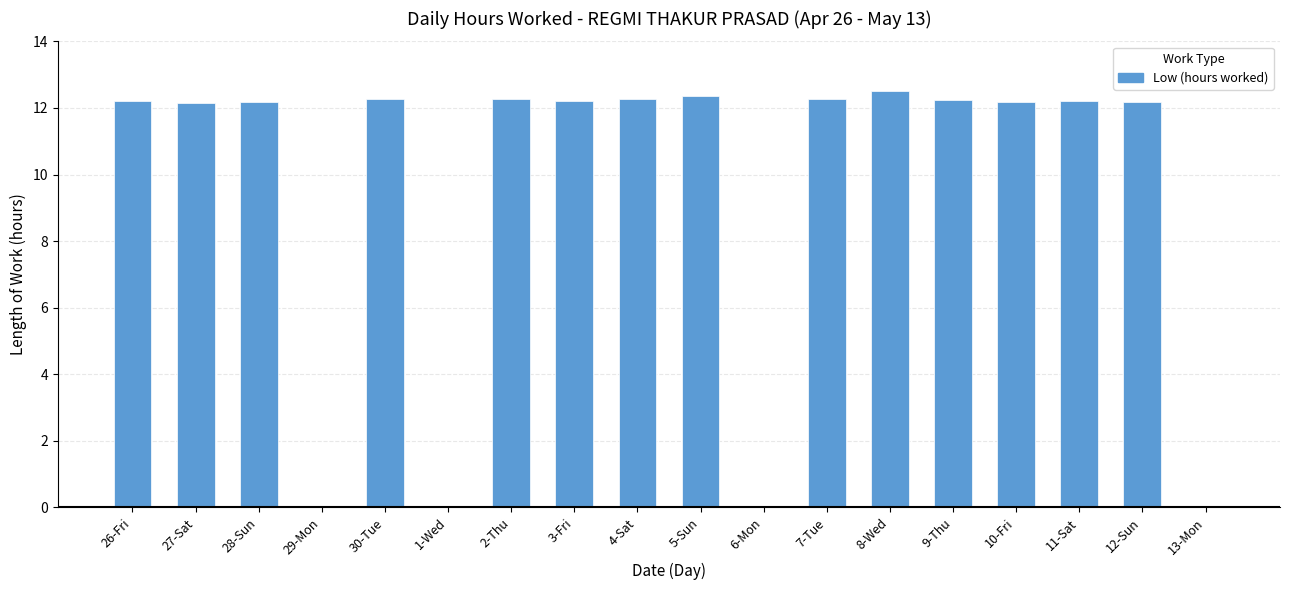

What is the change in value from 28-Sun to 13-Mon?

-12.2